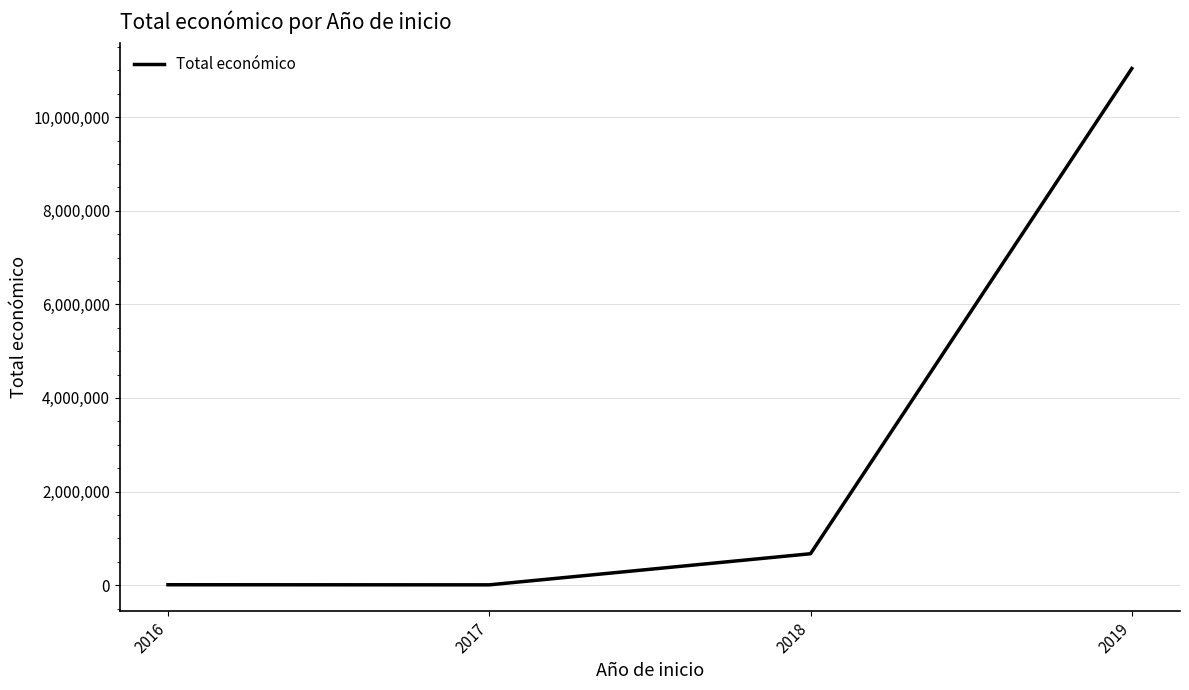

What is the maximum value shown in the chart?

11040236